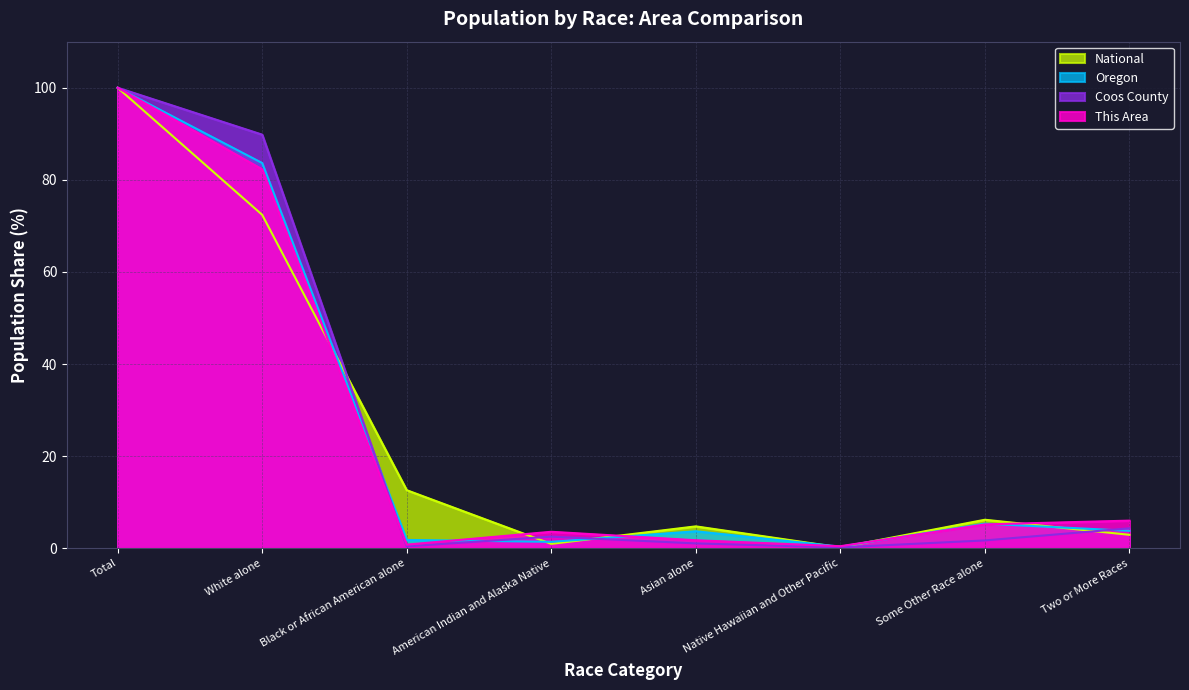

Which category has the highest value across all series?

Total